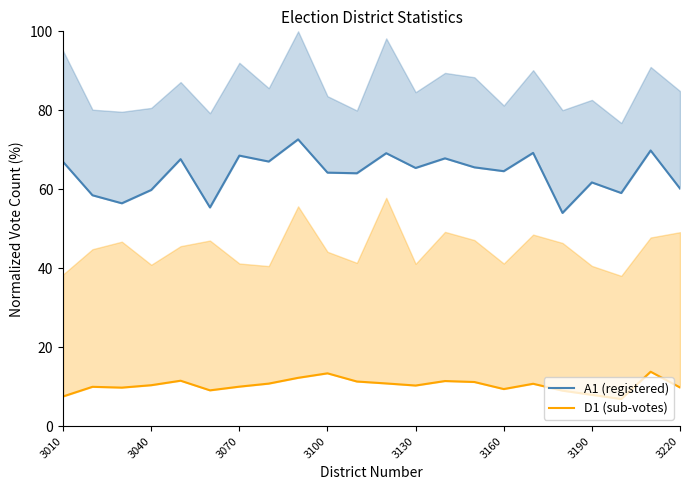

Does the chart display data point markers on the line(s)?

No